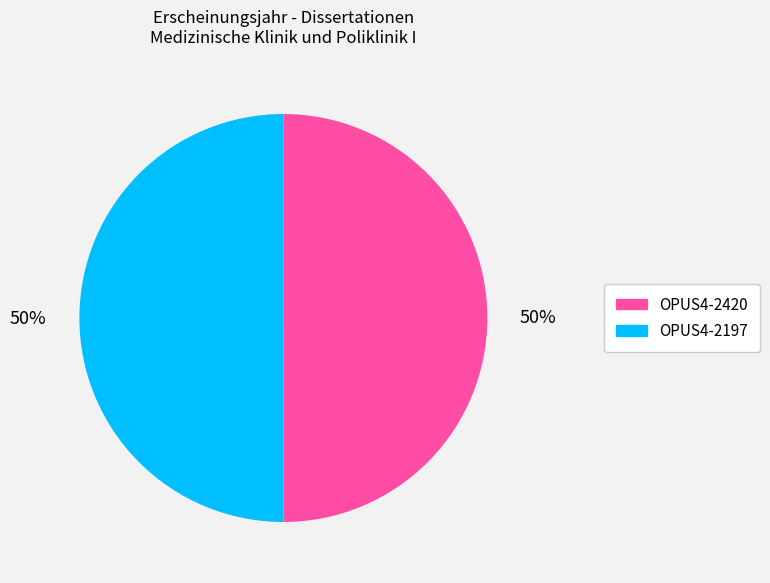

Is the sum of OPUS4-2197 and OPUS4-2420 greater than half?

Yes